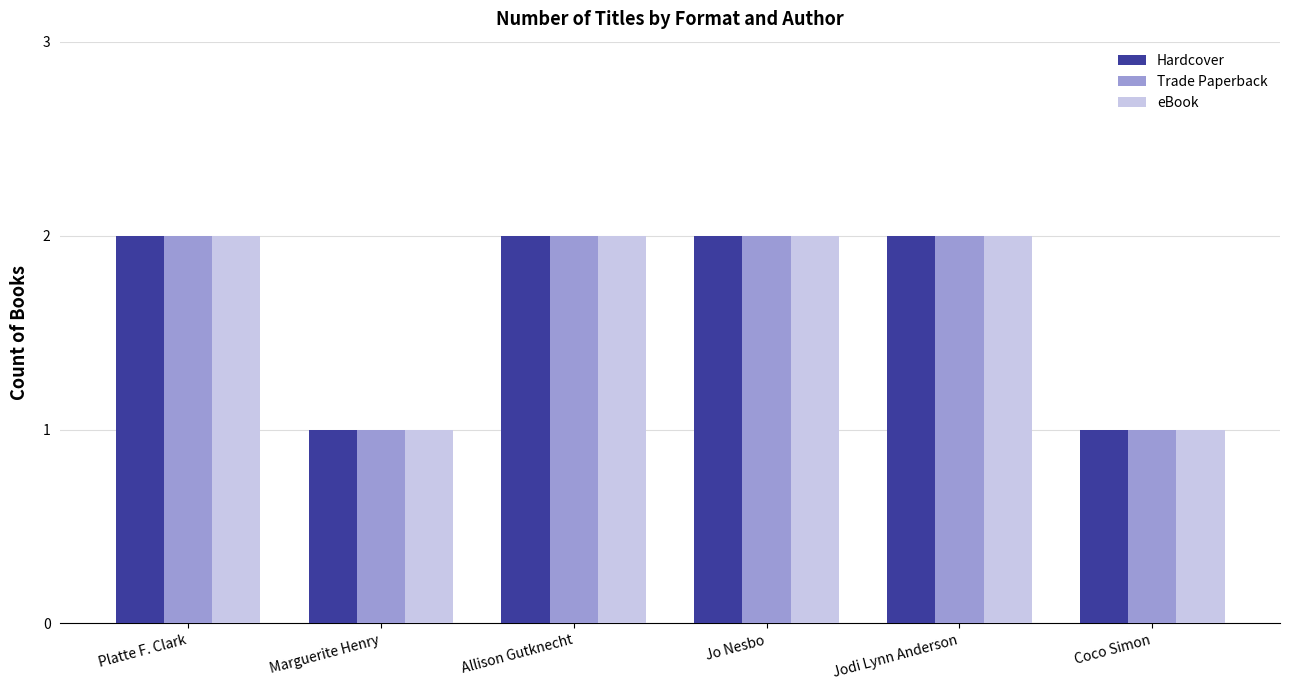

What is the total value across all series at Allison Gutknecht?

6